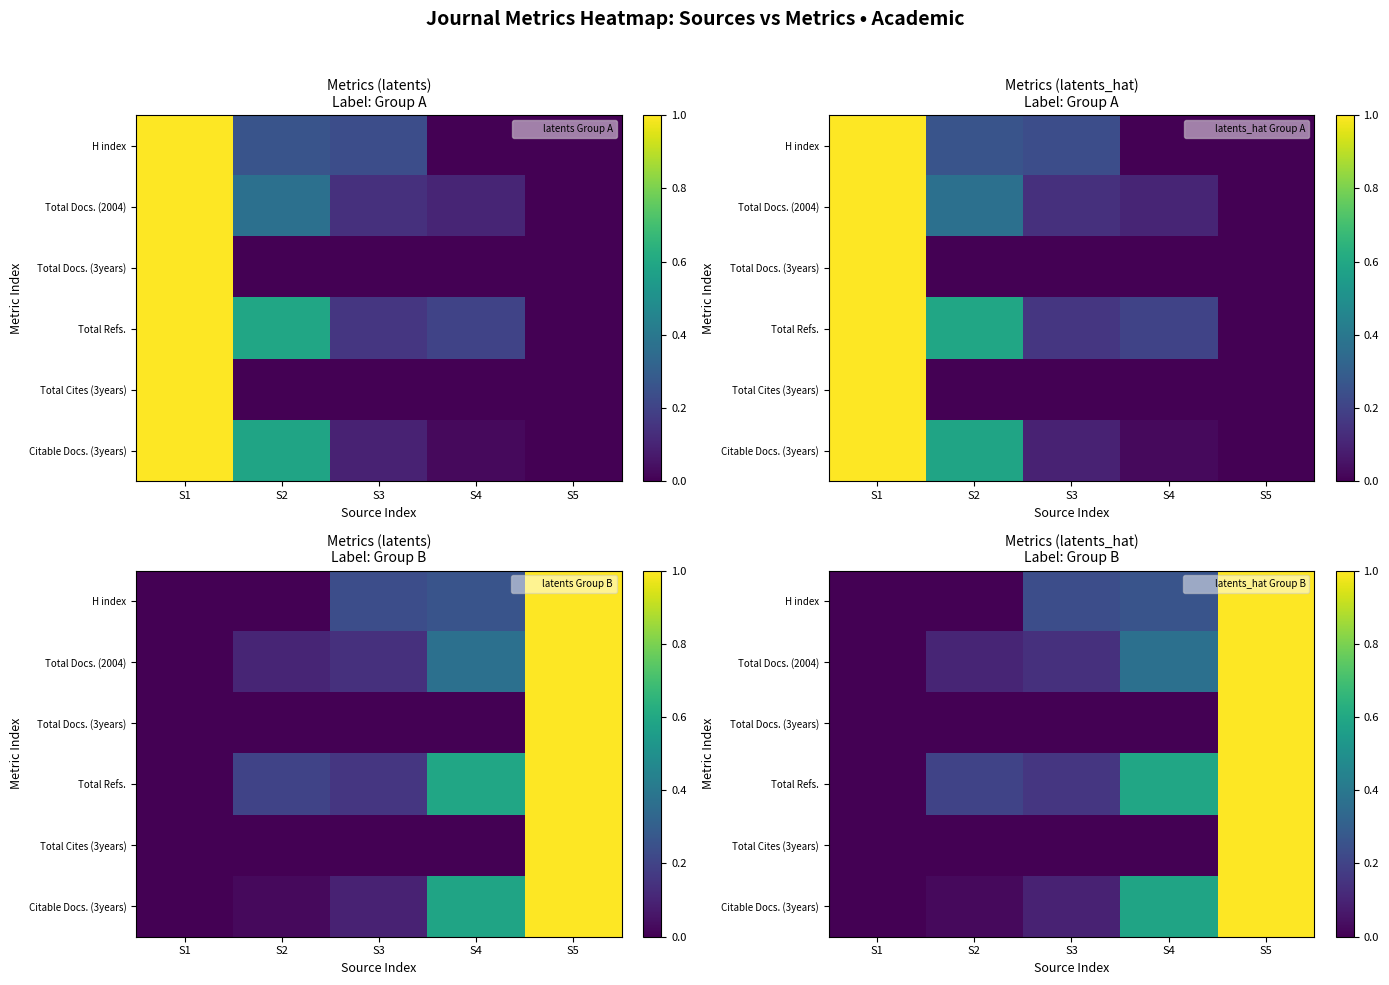

The value of Total Cites (3years) at S1 is 0.0. True or false?

True